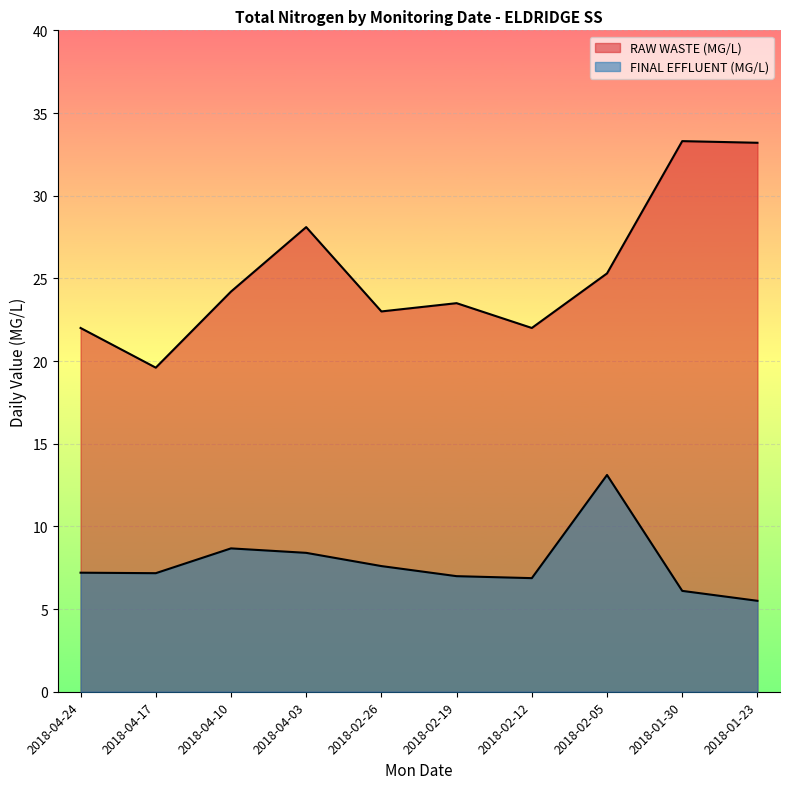

At which category is the sum across all series the highest?

2018-01-30